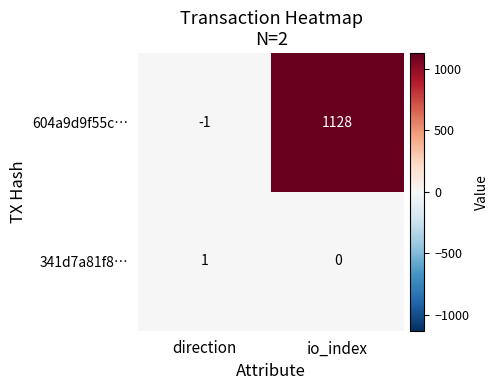

What is the spread (max minus min) of values at io_index?

1128